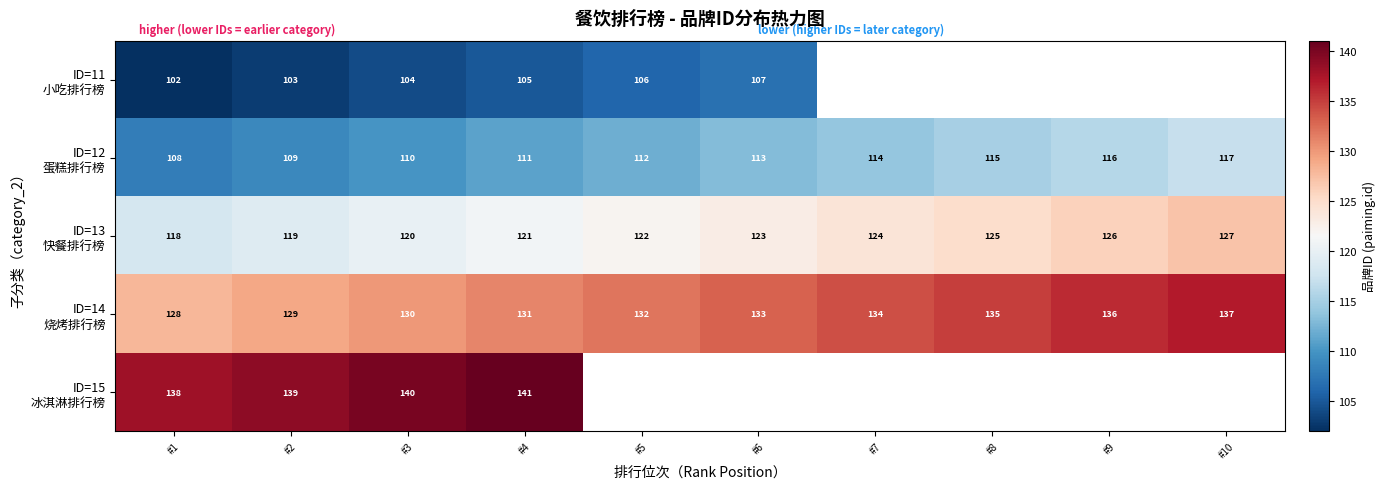

What is the difference between the highest and lowest values at #2?

36